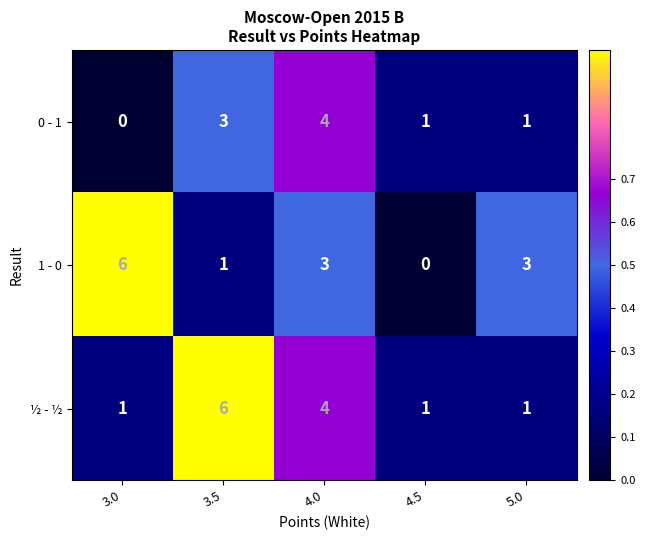

At how many categories does at least one series exceed 0?

5